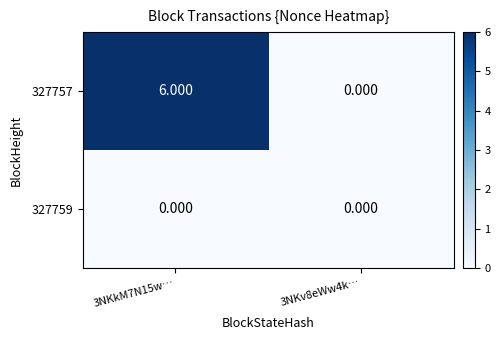

At which category does the chart reach its peak across all series?

3NKkM7N15w…